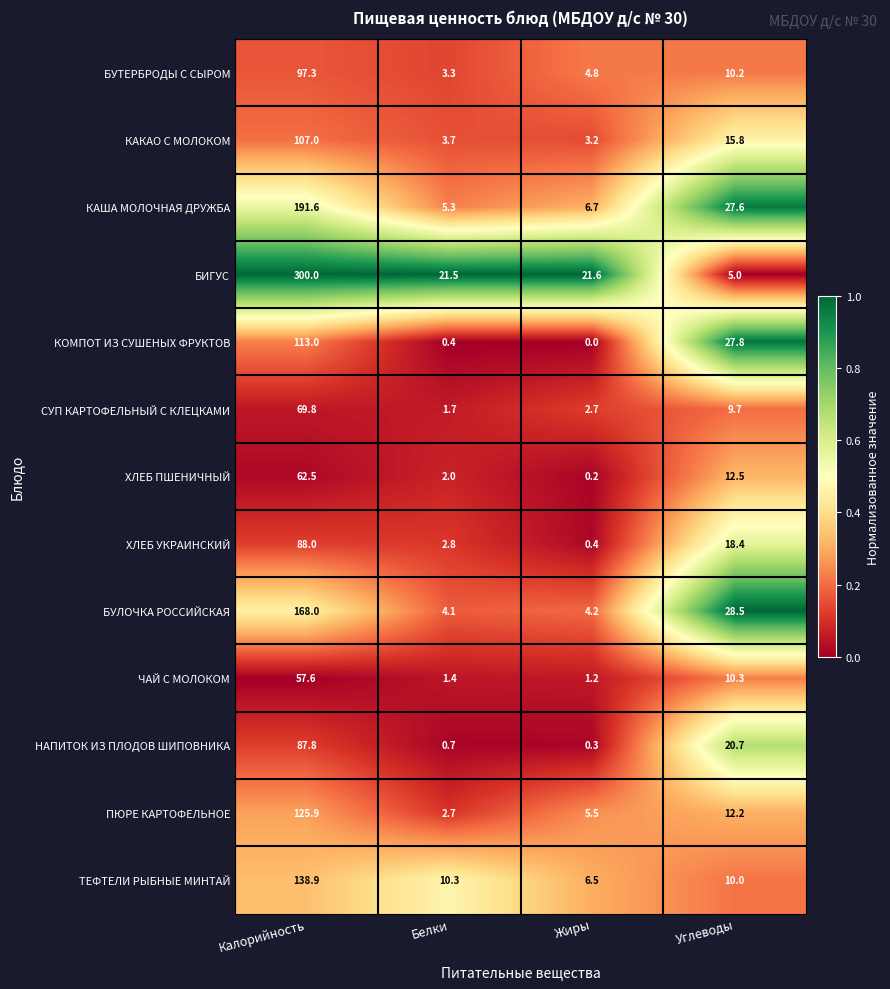

How many categories are shown in the chart?

4